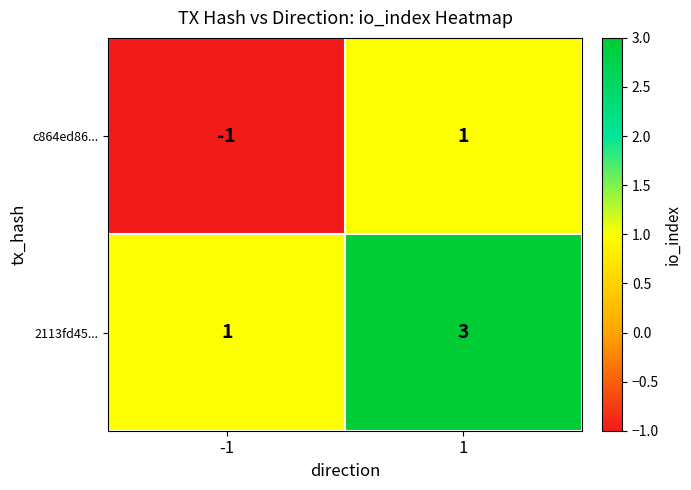

Which series has the largest total across all categories?

2113fd45...